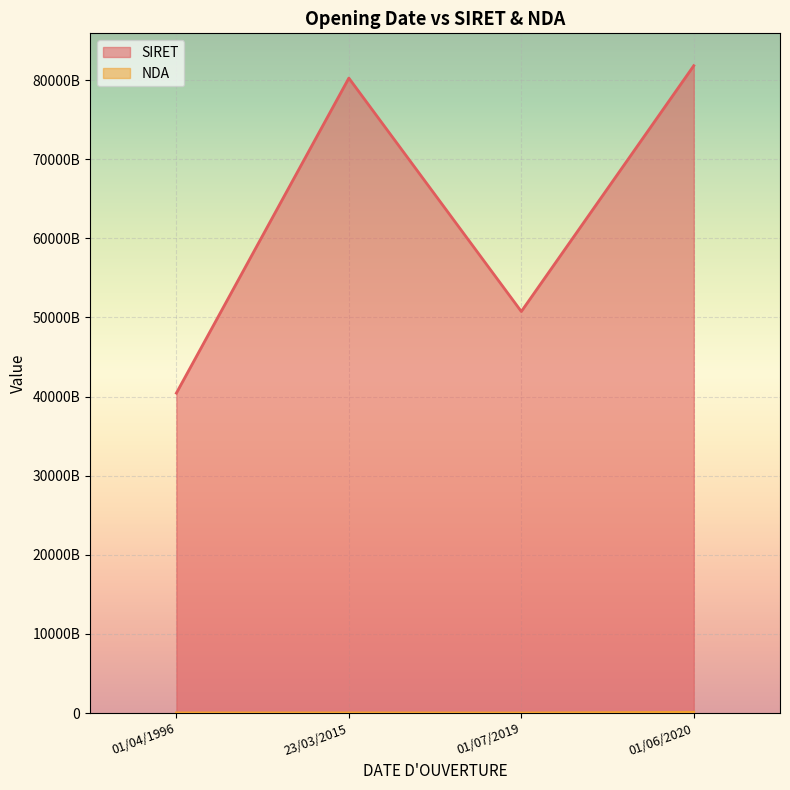

How many data points in SIRET are less than 80258330200038?

2